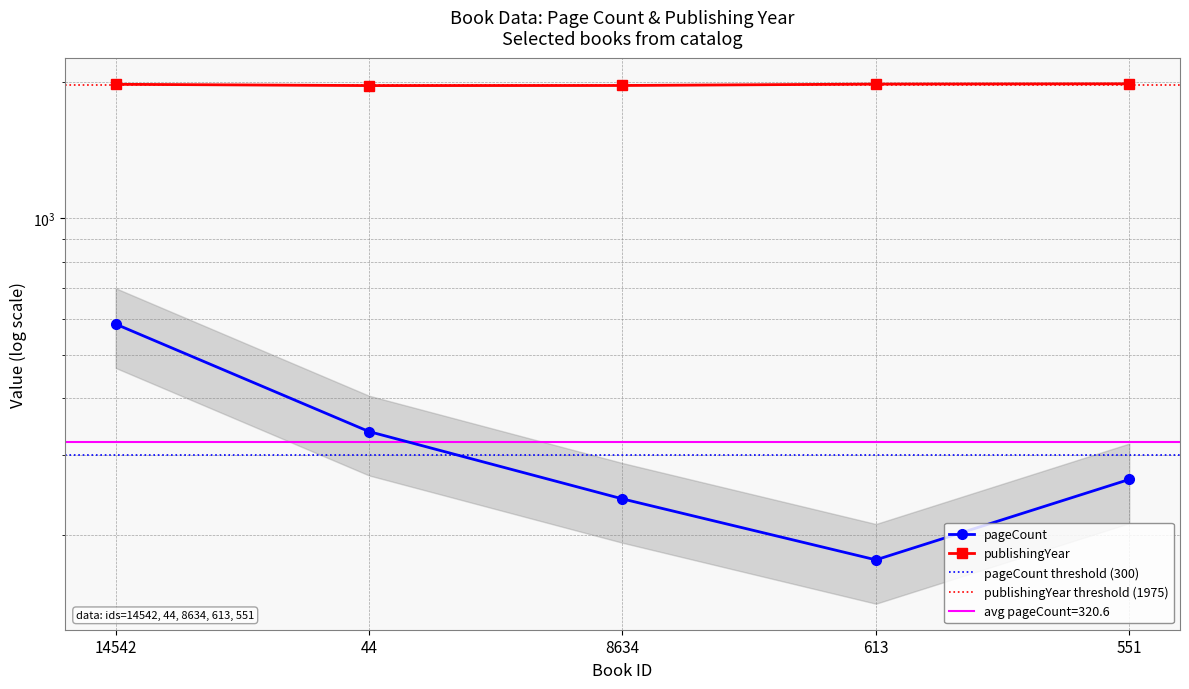

What is the maximum value for pageCount?

584